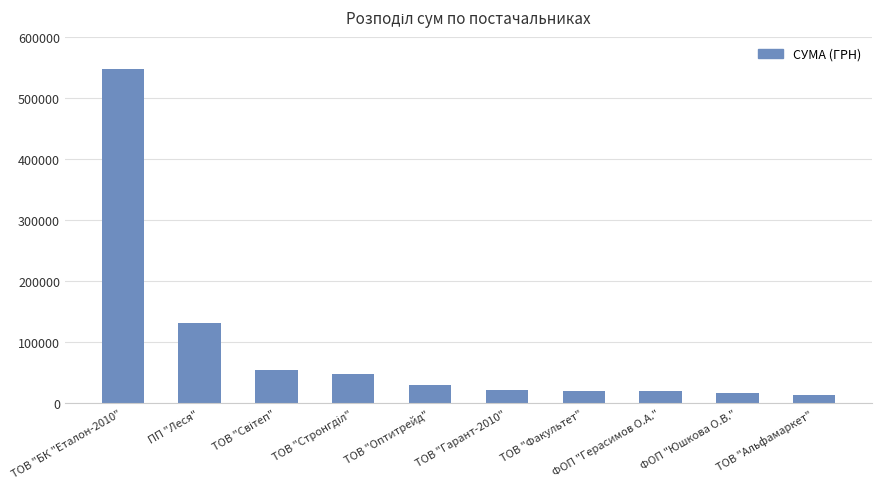

What position from the right is ТОВ "БК "Еталон-2010"?

10